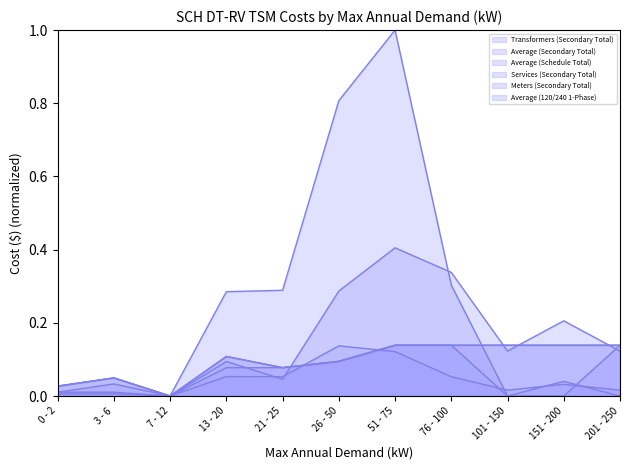

Which series has the largest total across all categories?

Transformers (Secondary Total)